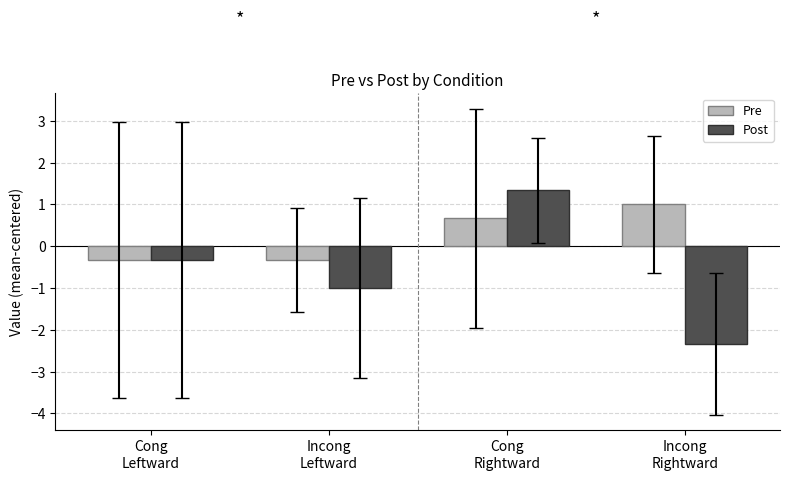

Which series has the largest range (max minus min)?

Post